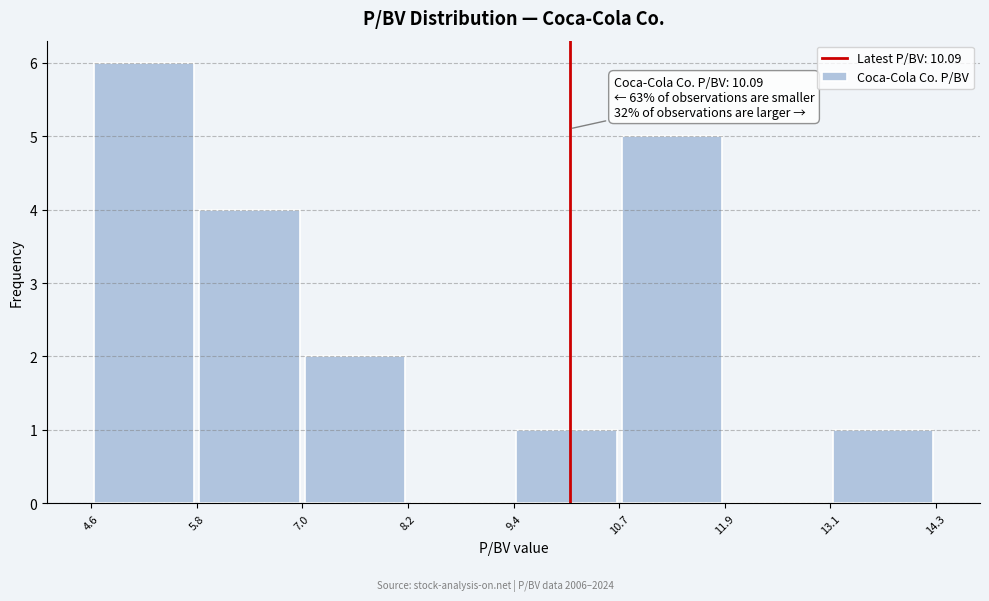

Over which range of the x-axis is the bar tallest?

4.6 to 5.8